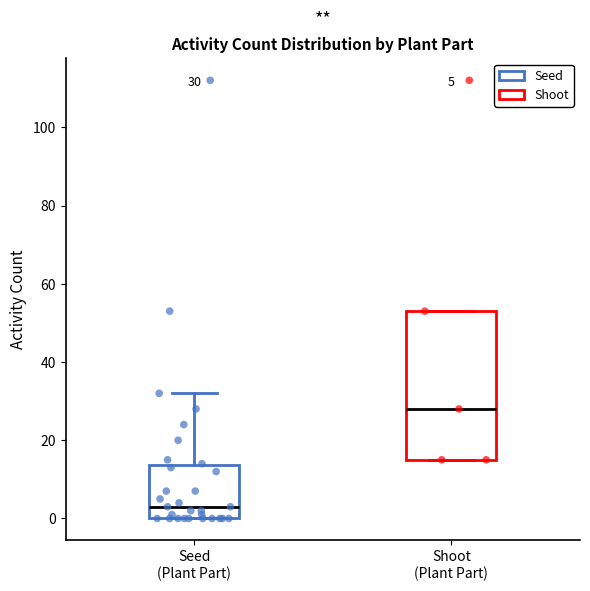

Which box is the tallest, from its lower edge to its upper edge?

Shoot (Plant Part)